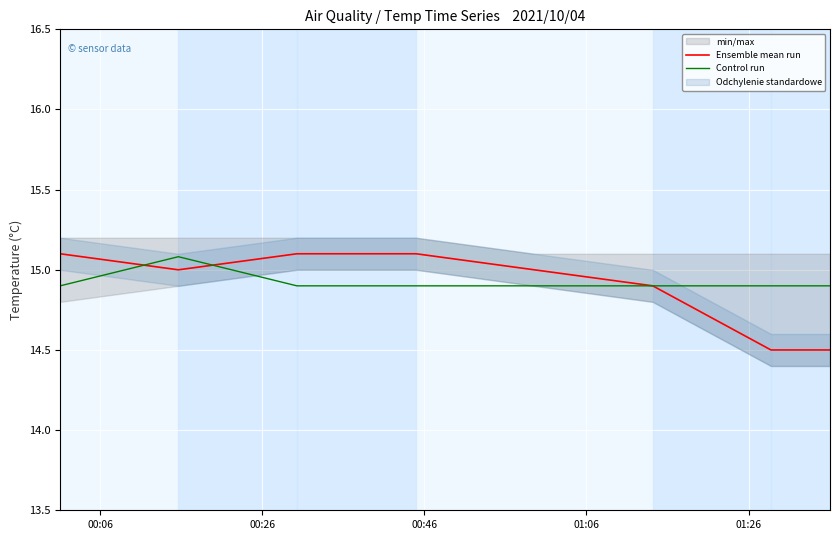

What is the value of the Control run point at the 5th from the left?

14.9